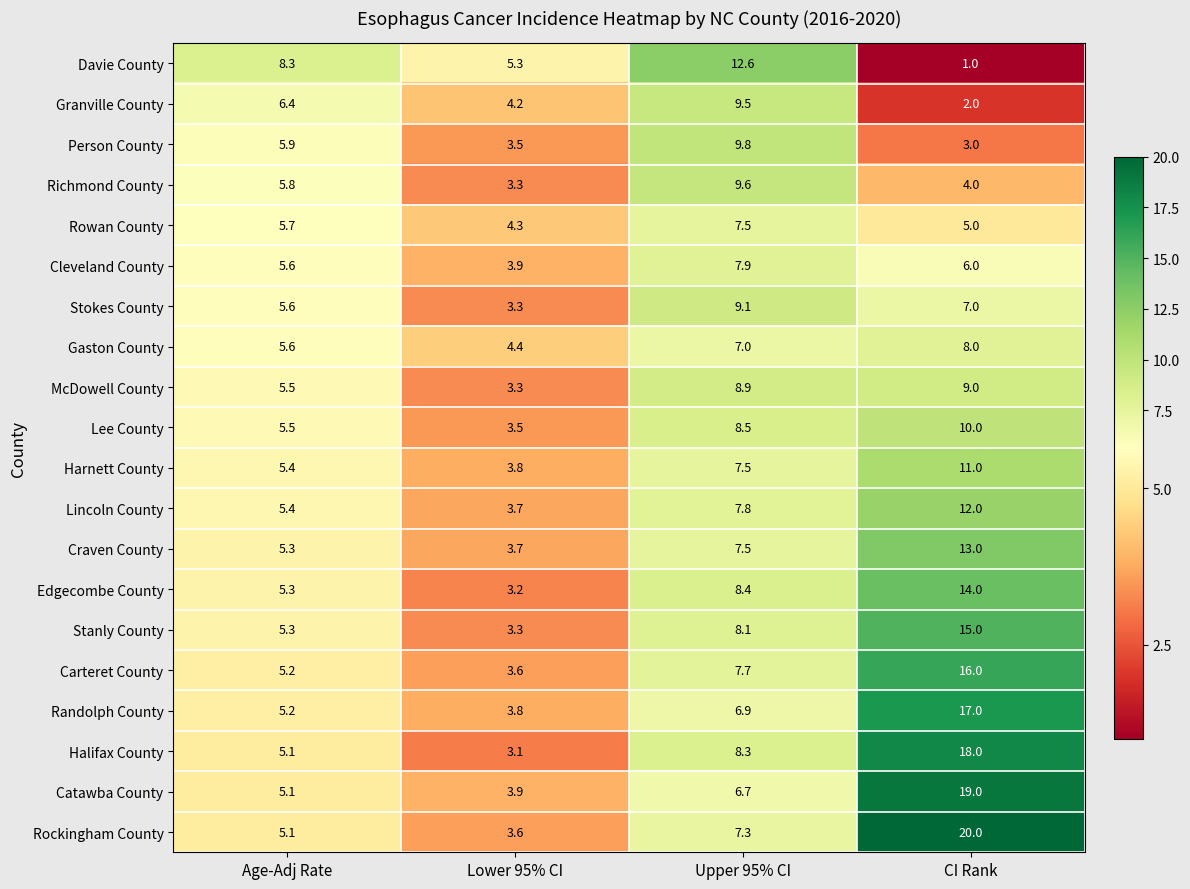

What is the highest value of the Granville County series?

9.5